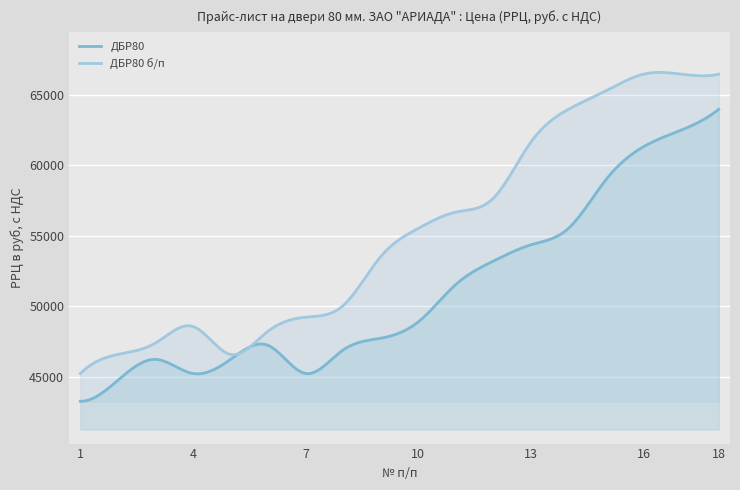

Where is ДБР80 nearest to the value 53610?

12